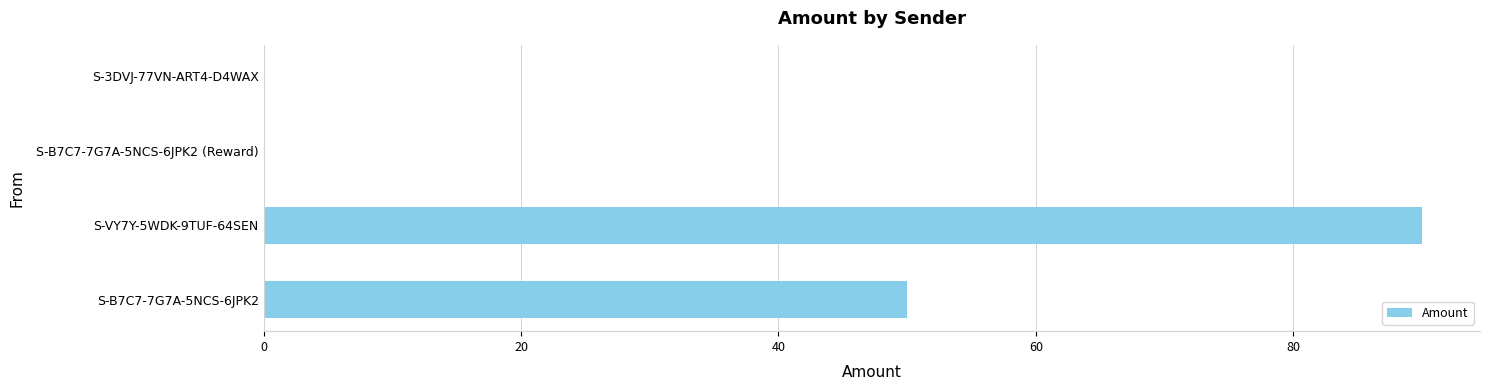

Is it true that the value at S-VY7Y-5WDK-9TUF-64SEN is 132.6?

False